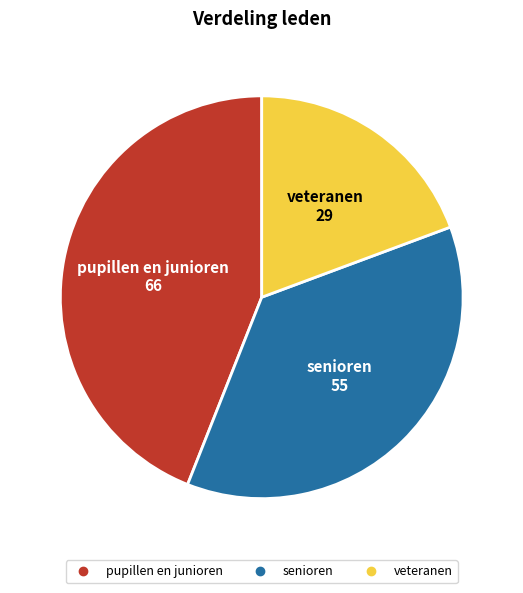

Which category has the biggest portion of the pie?

pupillen en junioren